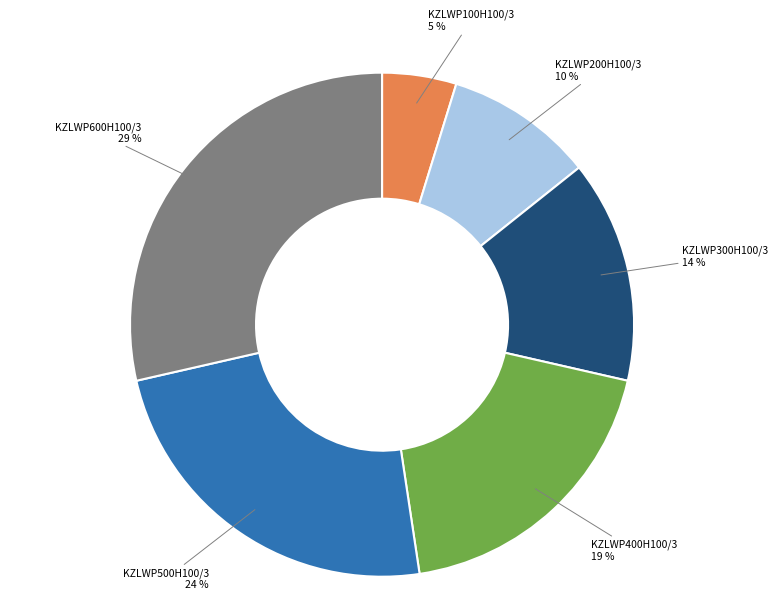

To the nearest percent, what is the difference between the largest and smallest slice percentages?

24%